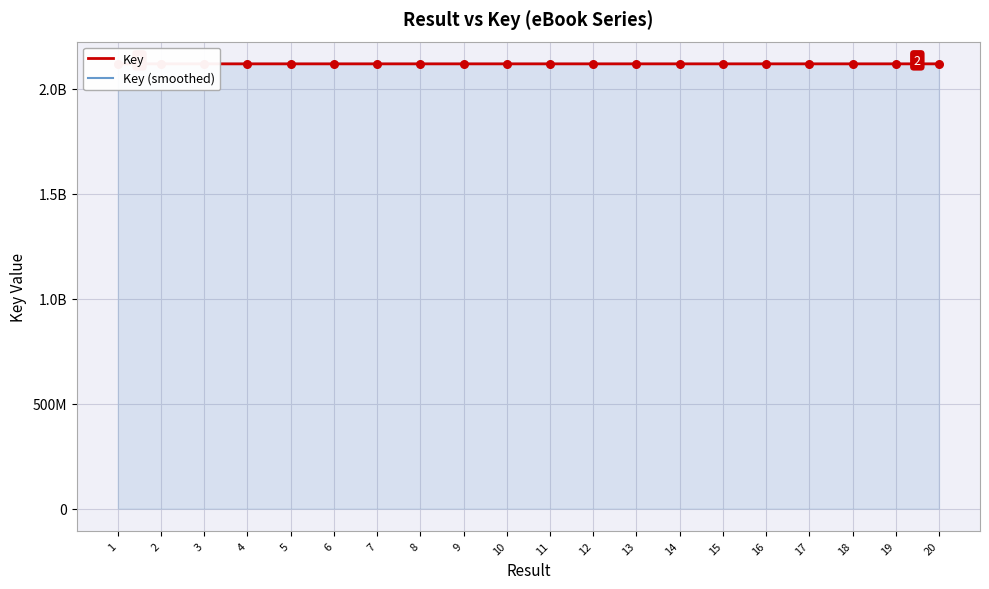

What is the total value across all series at 12?

4235770920.2